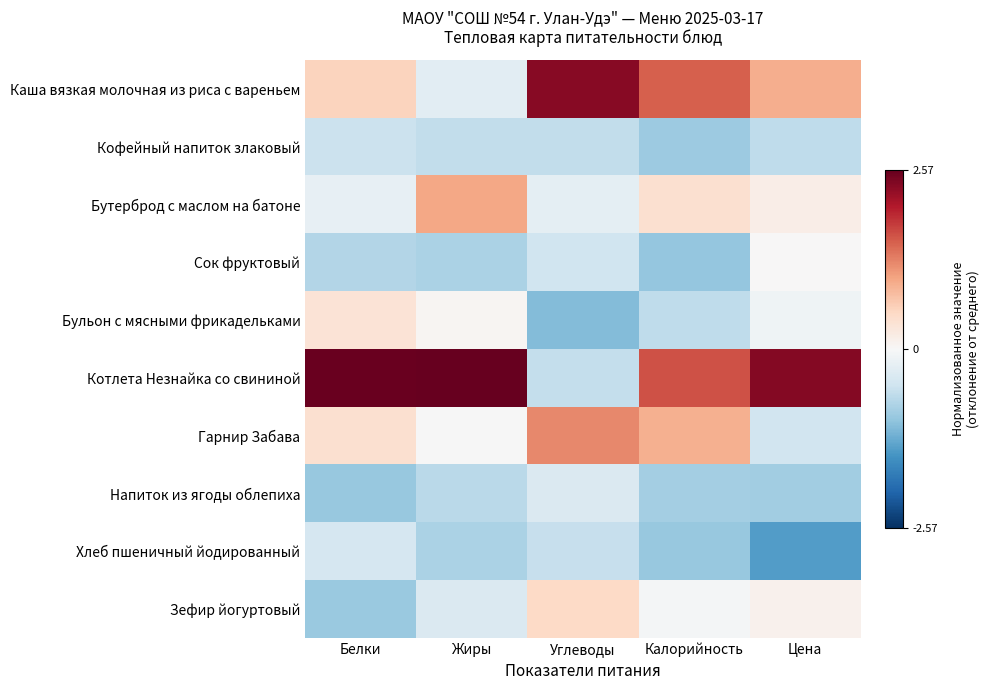

Reading right to left, extract all data points from this chart.

Каша вязкая молочная из риса с вареньем: Цена=0.9	Калорийность=1.5	Углеводы=2.3	Жиры=-0.3	Белки=0.6
Кофейный напиток злаковый: Цена=-0.7	Калорийность=-0.9	Углеводы=-0.6	Жиры=-0.6	Белки=-0.6
Бутерброд с маслом на батоне: Цена=0.2	Калорийность=0.4	Углеводы=-0.2	Жиры=1.0	Белки=-0.2
Сок фруктовый: Цена=0.0	Калорийность=-1.0	Углеводы=-0.5	Жиры=-0.8	Белки=-0.8
Бульон с мясными фрикадельками: Цена=-0.1	Калорийность=-0.7	Углеводы=-1.1	Жиры=0.1	Белки=0.4
Котлета Незнайка со свининой: Цена=2.4	Калорийность=1.6	Углеводы=-0.6	Жиры=2.6	Белки=2.5
Гарнир Забава: Цена=-0.5	Калорийность=0.9	Углеводы=1.2	Жиры=-0.0	Белки=0.4
Напиток из ягоды облепиха: Цена=-0.9	Калорийность=-0.9	Углеводы=-0.4	Жиры=-0.7	Белки=-1.0
Хлеб пшеничный йодированный: Цена=-1.4	Калорийность=-1.0	Углеводы=-0.6	Жиры=-0.8	Белки=-0.4
Зефир йогуртовый: Цена=0.1	Калорийность=-0.1	Углеводы=0.5	Жиры=-0.4	Белки=-1.0